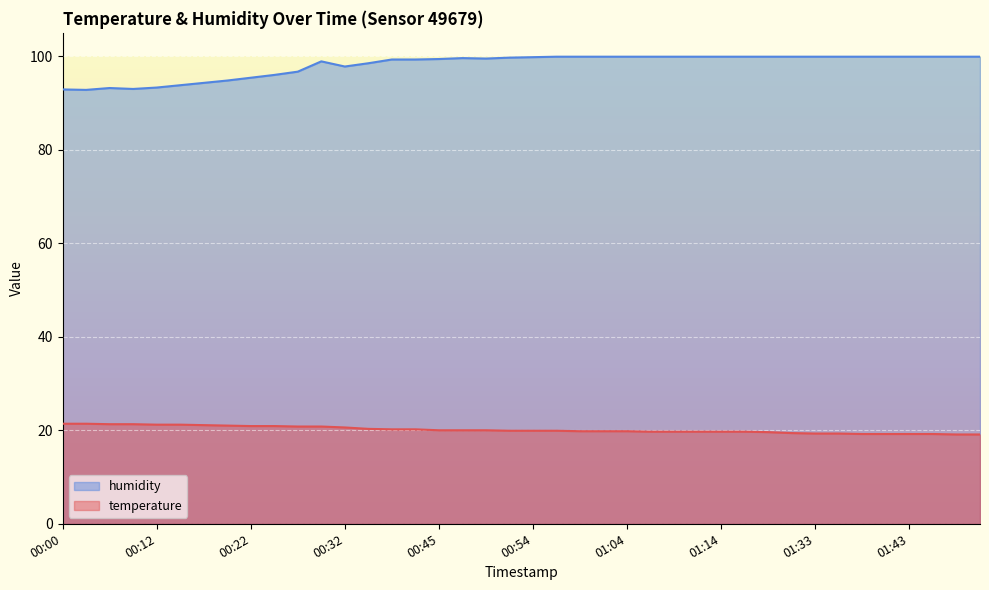

Reading left to right, what are all the values shown in this chart?

temperature: 21.4	21.4	21.3	21.3	21.2	21.2	21.1	21.0	20.9	20.9	20.8	20.8	20.6	20.3	20.2	20.2	20.0	20.0	20.0	19.9	19.9	19.9	19.8	19.8	19.8	19.7	19.7	19.7	19.7	19.7	19.6	19.4	19.3	19.3	19.2	19.2	19.2	19.2	19.1	19.1
humidity: 92.9	92.8	93.2	93.0	93.3	93.8	94.3	94.8	95.4	96.0	96.7	98.9	97.8	98.5	99.3	99.3	99.4	99.6	99.5	99.7	99.8	99.9	99.9	99.9	99.9	99.9	99.9	99.9	99.9	99.9	99.9	99.9	99.9	99.9	99.9	99.9	99.9	99.9	99.9	99.9